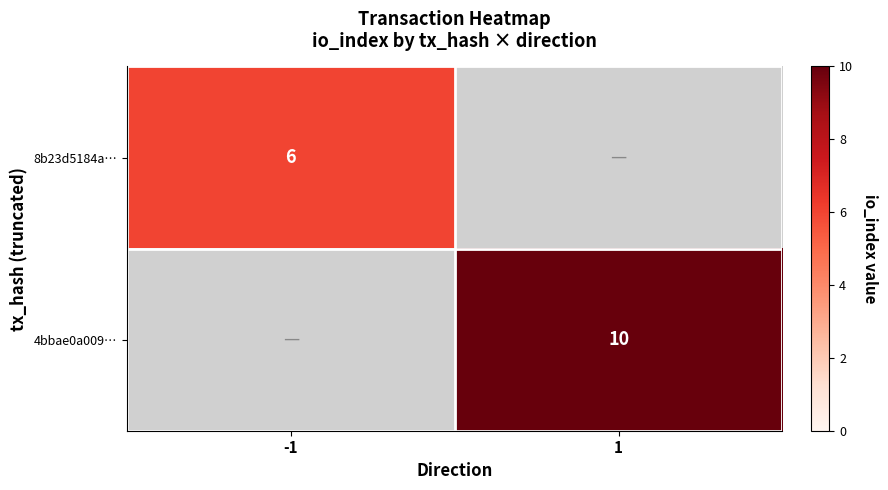

True or false: 4bbae0a009… has a value of 10 at 1.

True